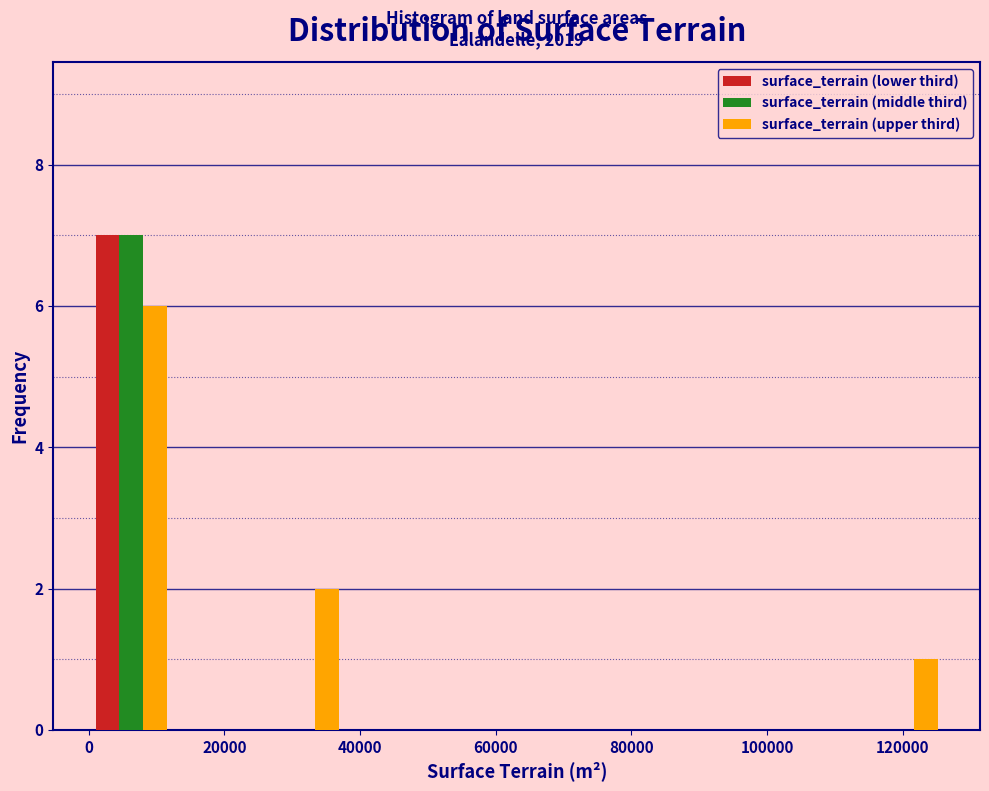

In the surface_terrain (middle third) series, which range on the x-axis has the tallest bar?

0 to 12000